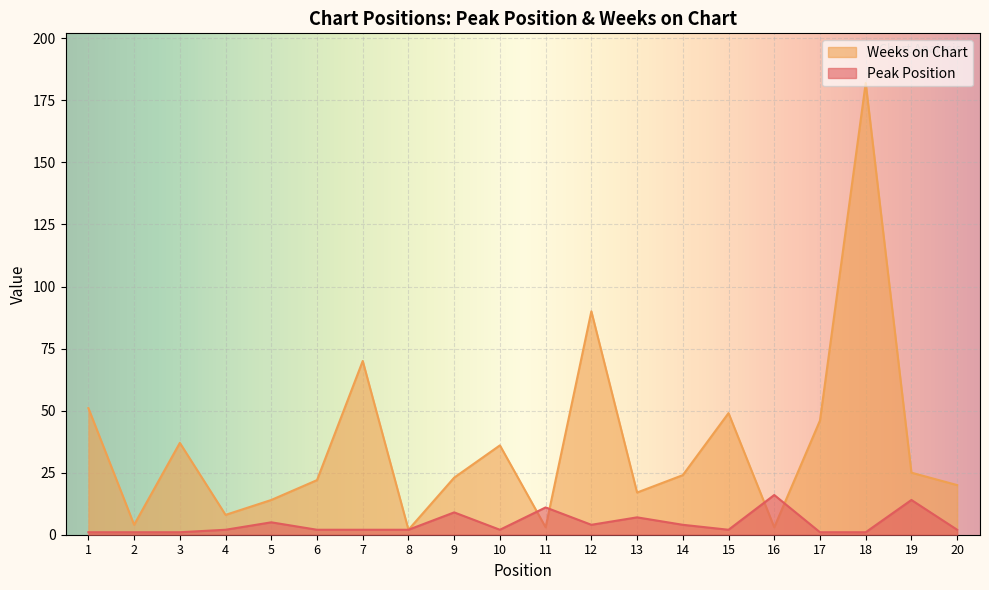

What is the total value across all series at 11?

14